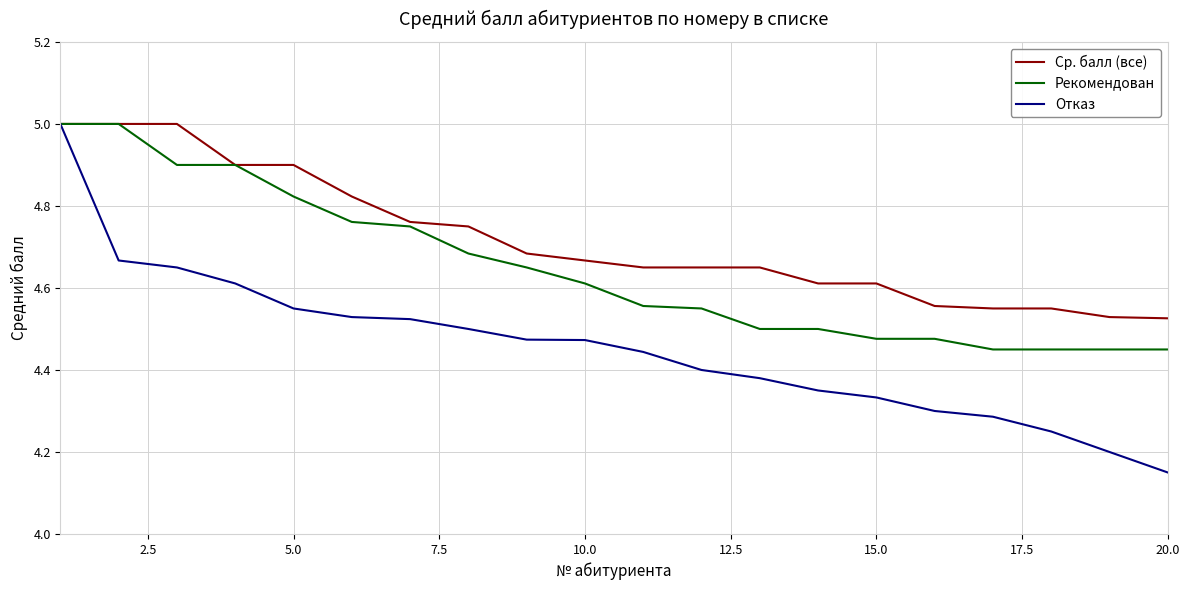

Which series has the largest total across all categories?

Ср. балл (все)